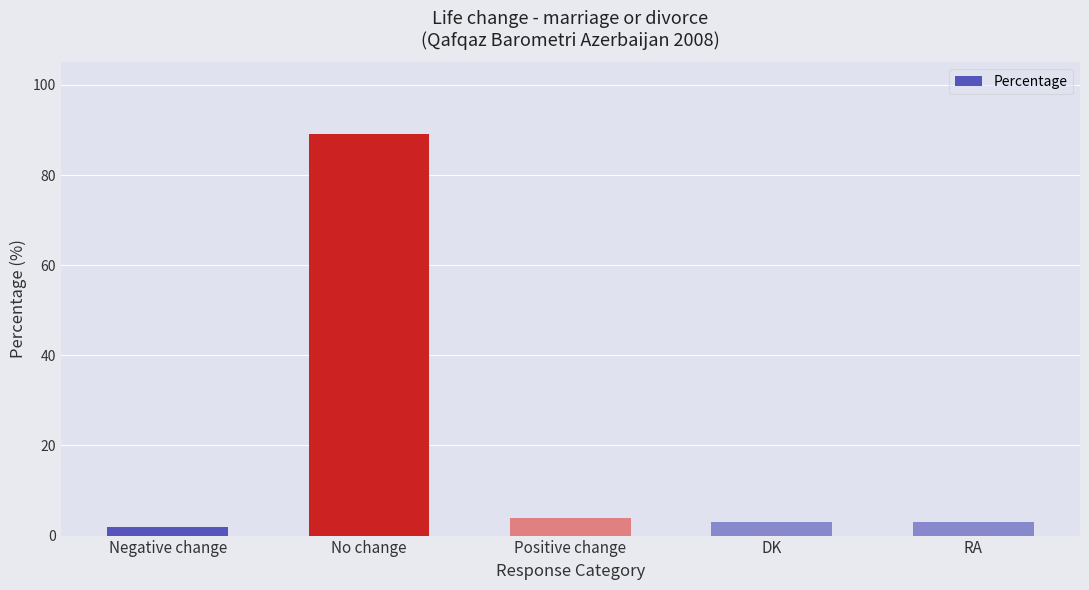

Does the chart contain any negative values?

No